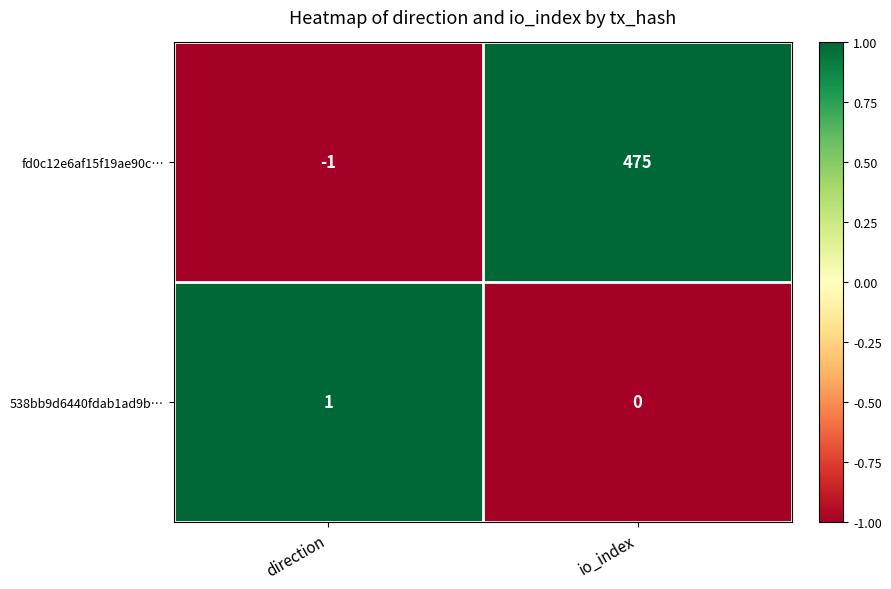

True or false: fd0c12e6af15f19ae90c… has a value of -1 at direction.

True